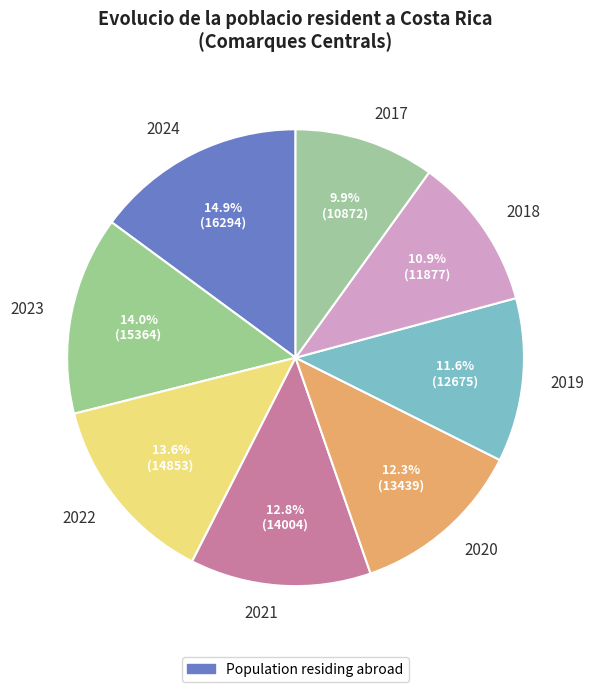

What percentage is the 2017 slice, to the nearest percent?

10%